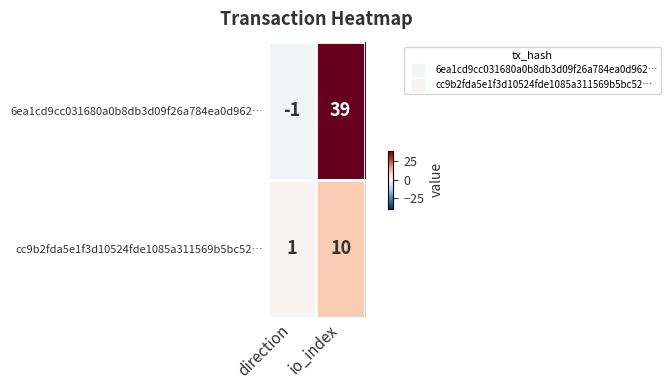

Which series has the largest total across all categories?

6ea1cd9cc031680a0b8db3d09f26a784ea0d962…